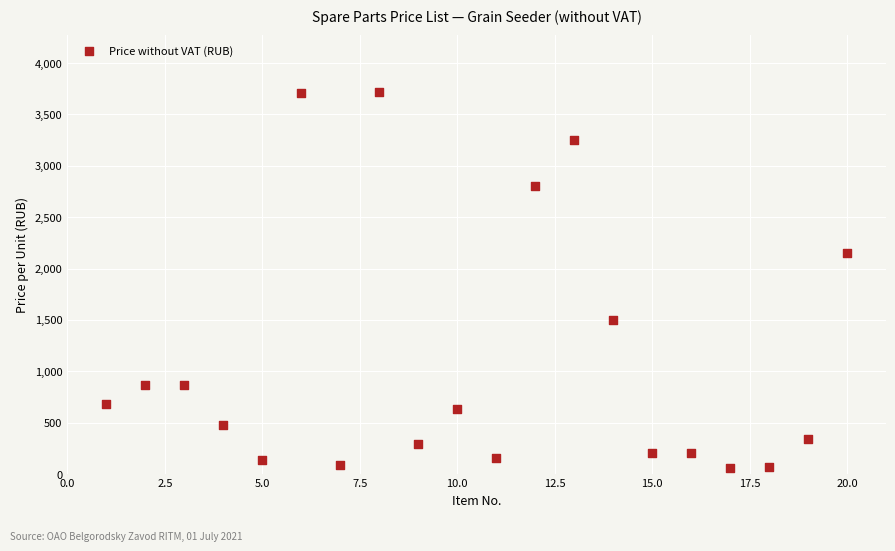

What is the range of Y values (max minus min)?

3660.7